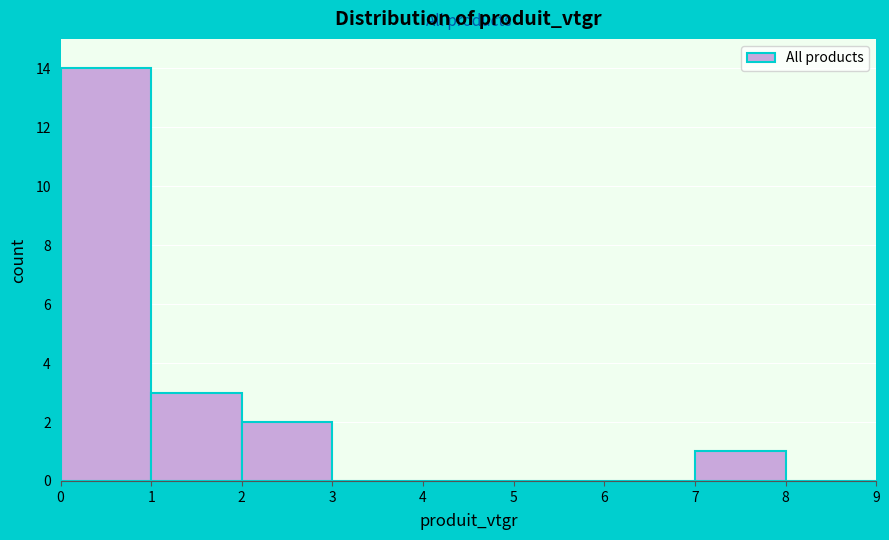

What is the height of the bar covering 7 to 8 on the x-axis? The values are not printed on the chart, so give them approximately, as read against the axis.

1